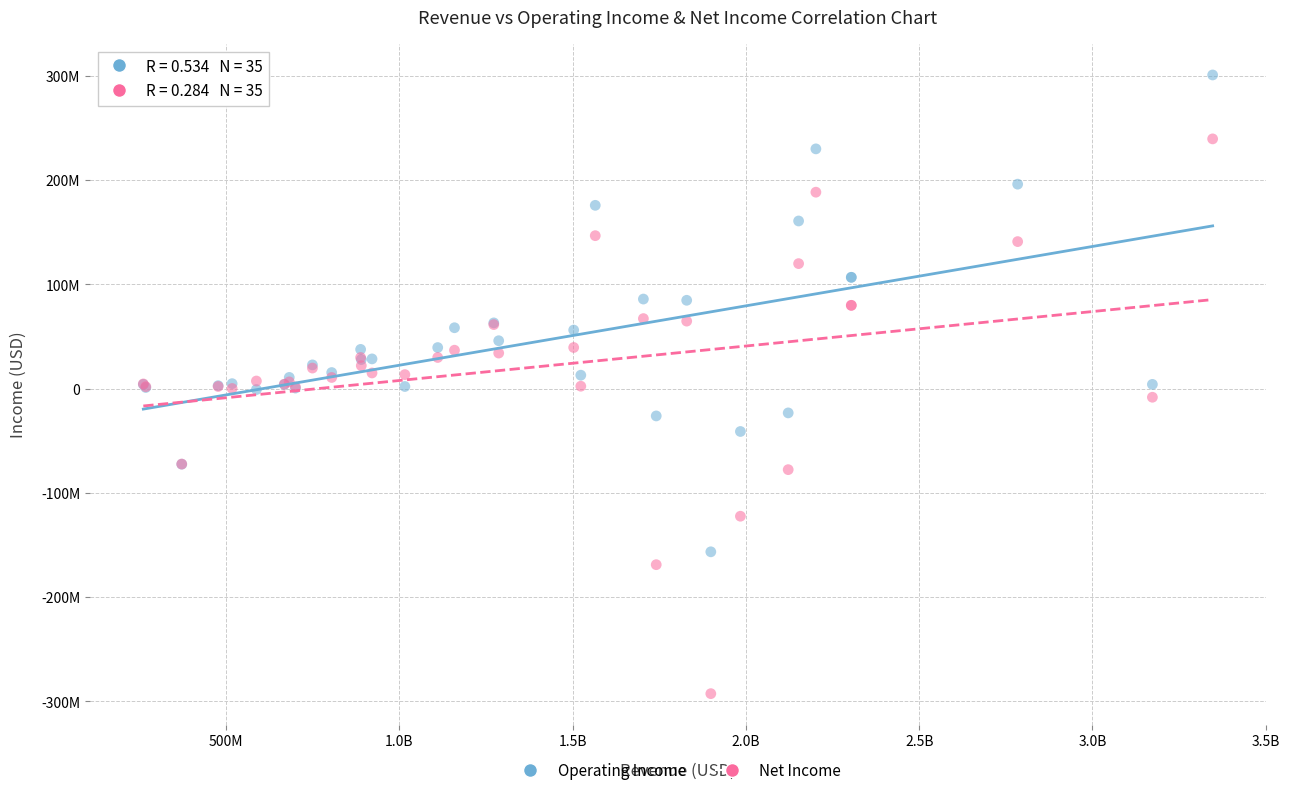

Which series contains the lowest Y value?

Net Income